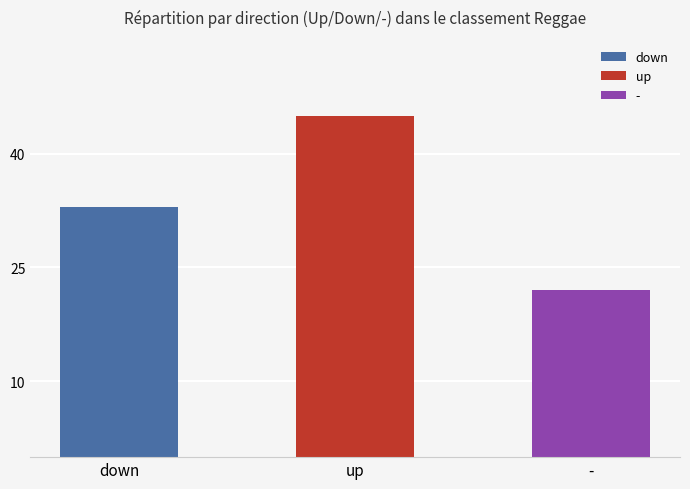

What is the difference between the maximum and minimum values?

23